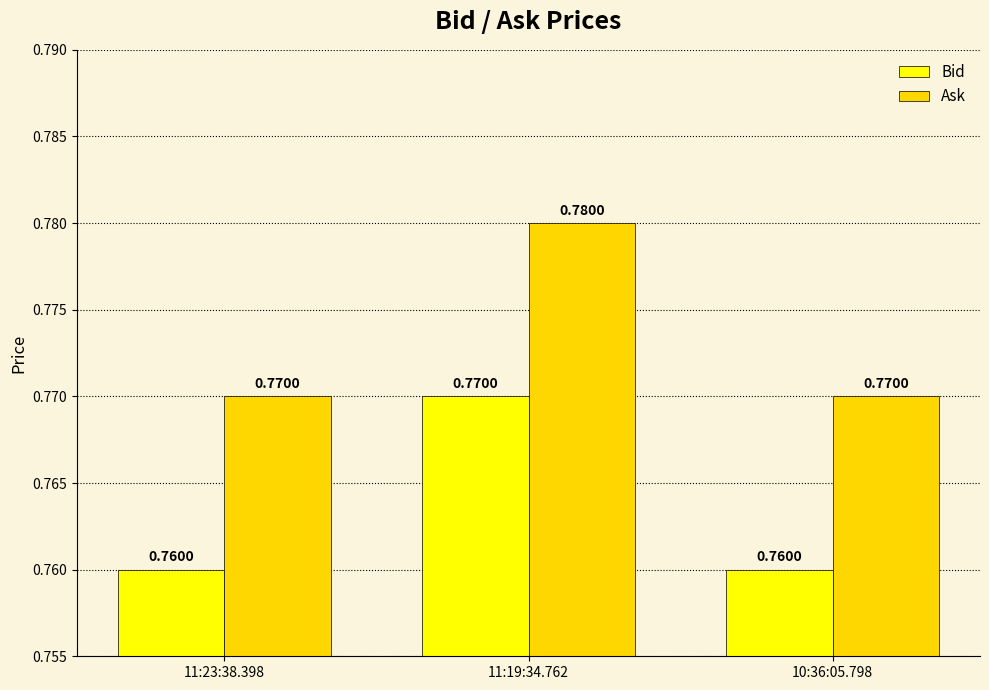

At how many categories does at least one series exceed 0?

3